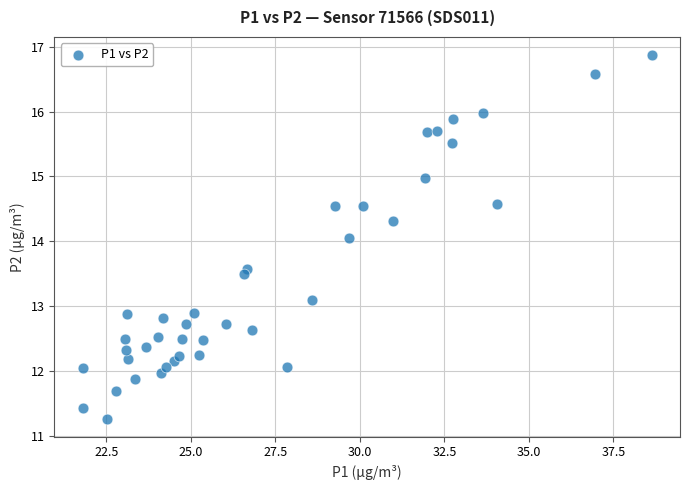

What is the range of Y values (max minus min)?

5.6